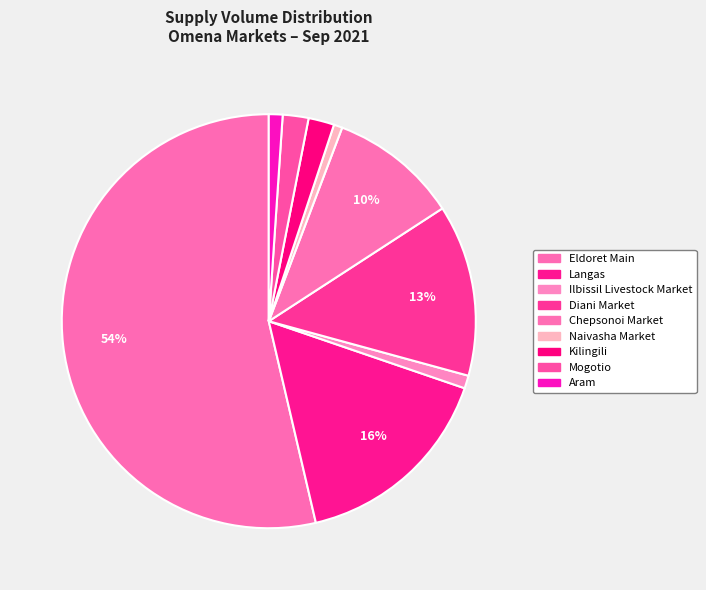

The Aram slice represents 11% of the pie. True or false?

False